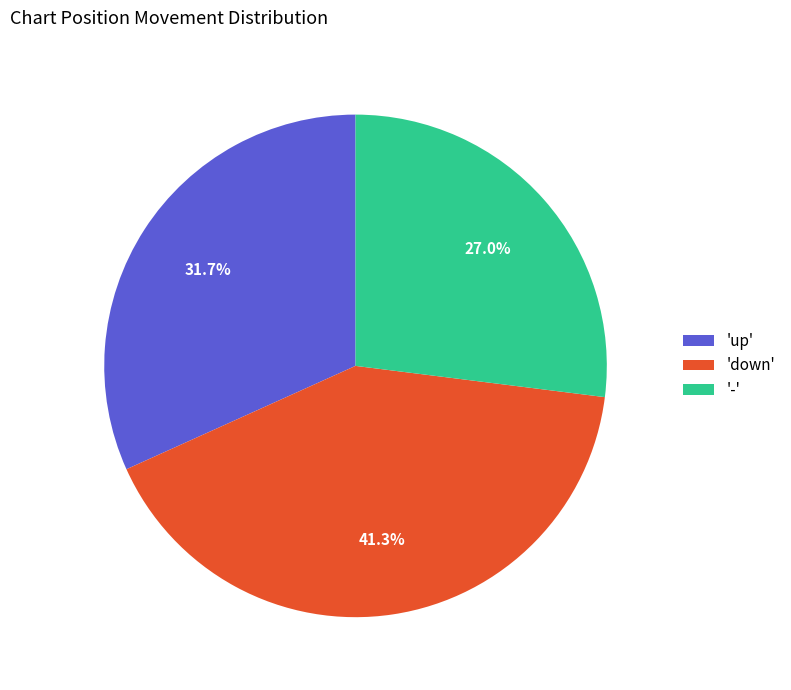

Which slice is the largest?

'down'